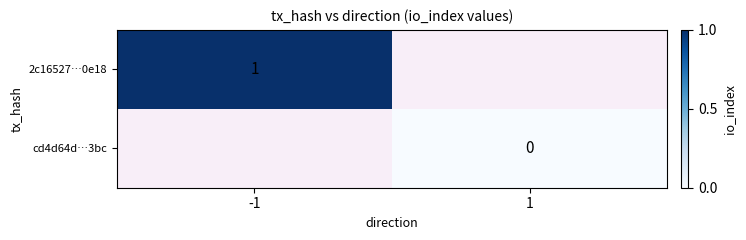

At which category does the chart reach its minimum across all series?

1